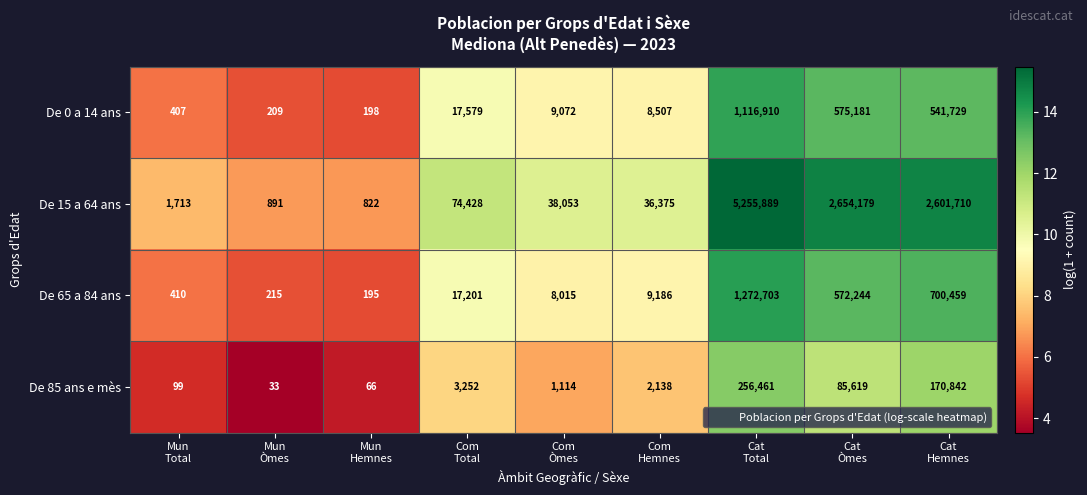

What is the difference between the maximum and second lowest values in the De 15 a 64 ans series?

5254998